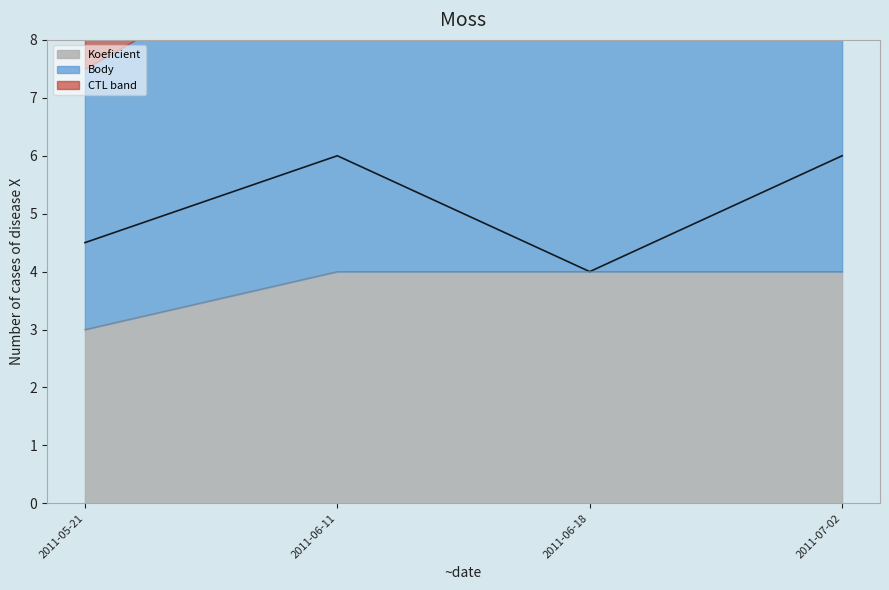

What is the minimum value for Koeficient?

3